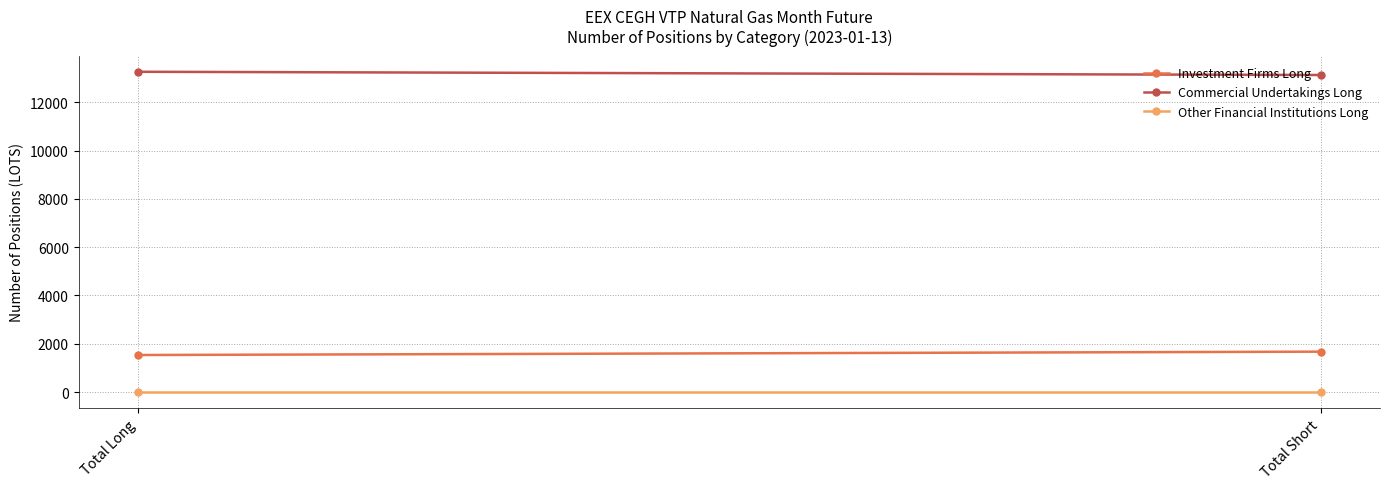

Between Total Long and Total Short, which is larger?

Total Short